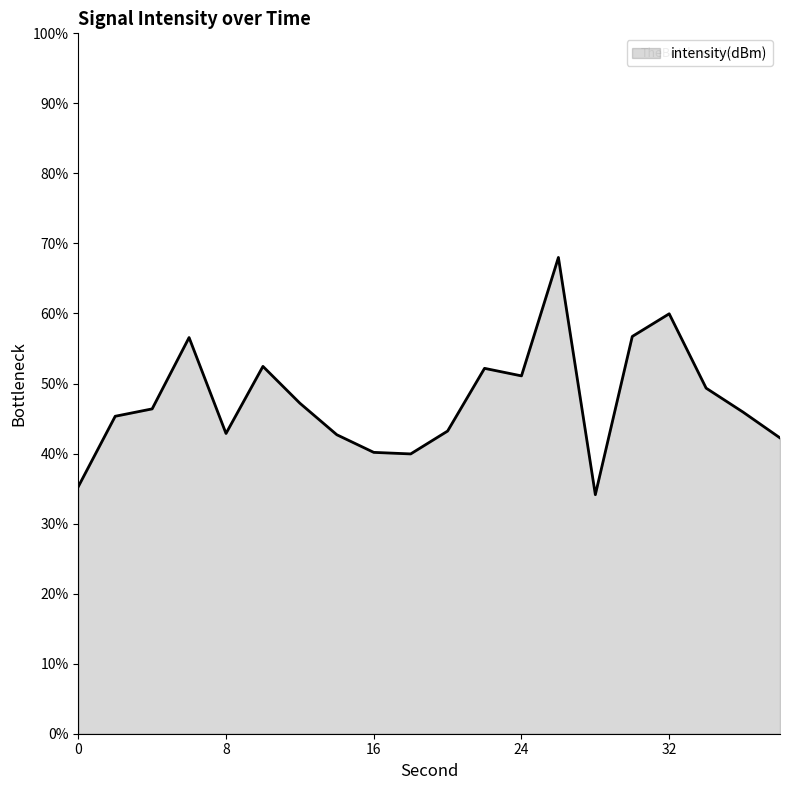

What is the difference between the maximum and minimum values?

33.9